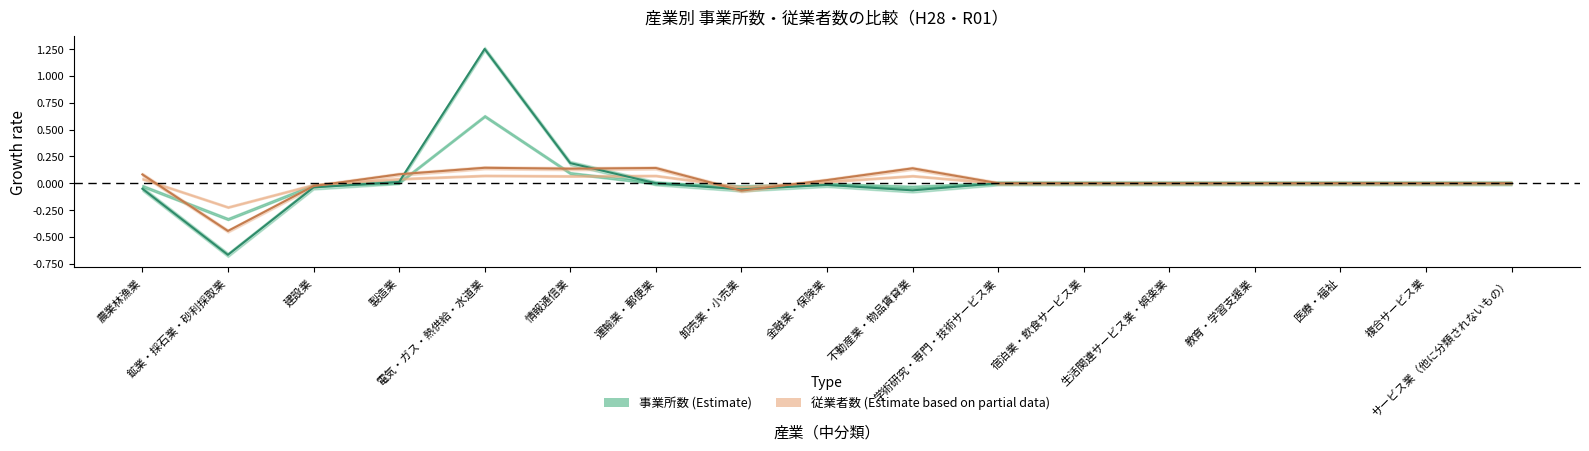

Between which two adjacent categories do 事業所数変化率 and 従業者数変化率 first intersect?

製造業 and 電気・ガス・熱供給・水道業